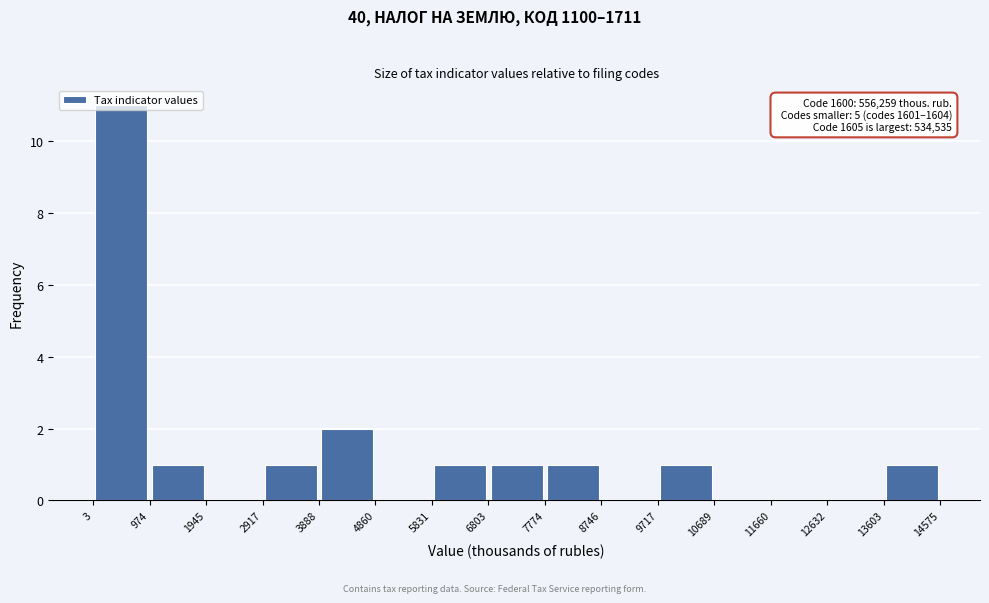

Over which range of the x-axis is the bar tallest?

3 to 974